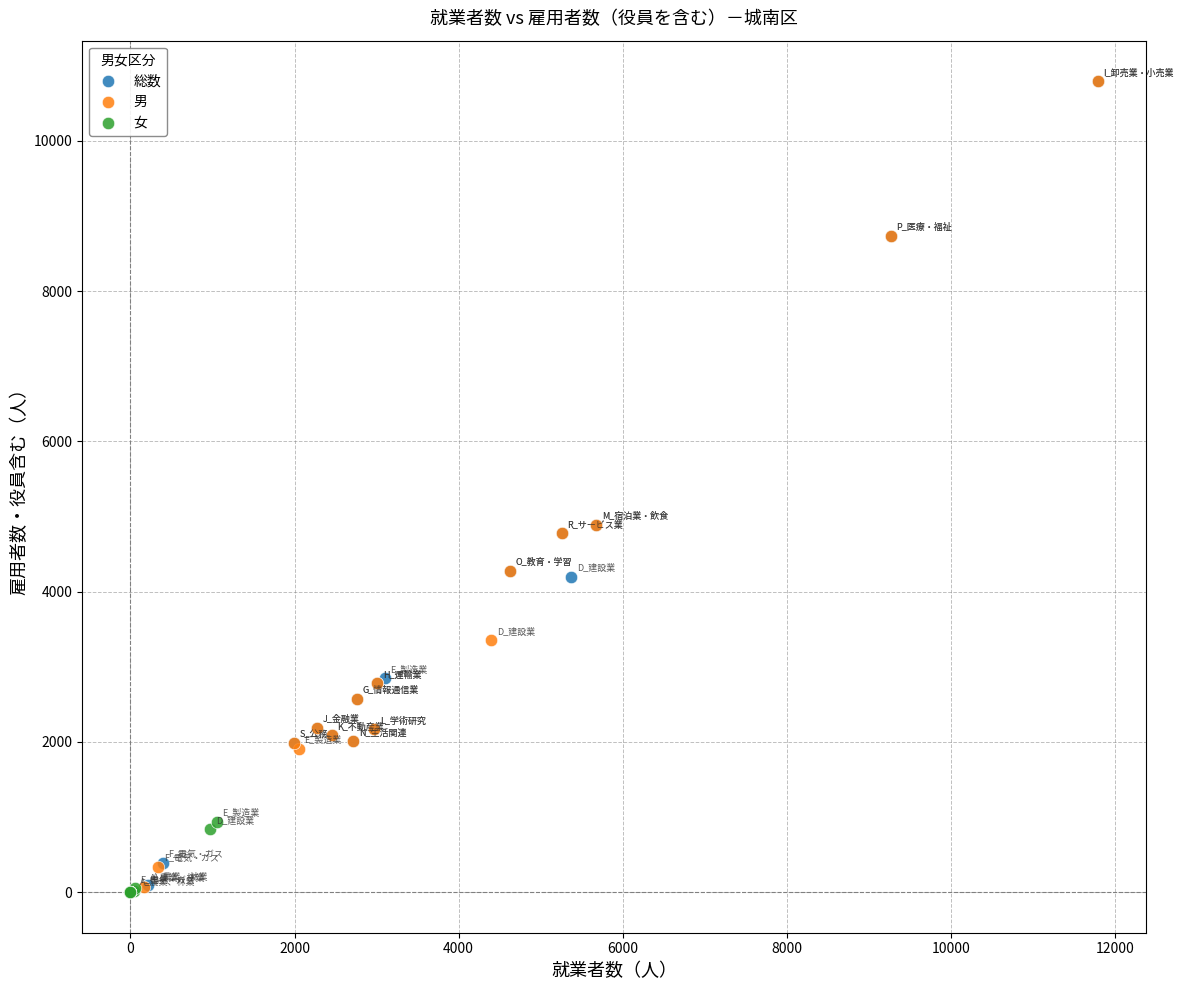

Which series has the largest Y range (max minus min)?

男